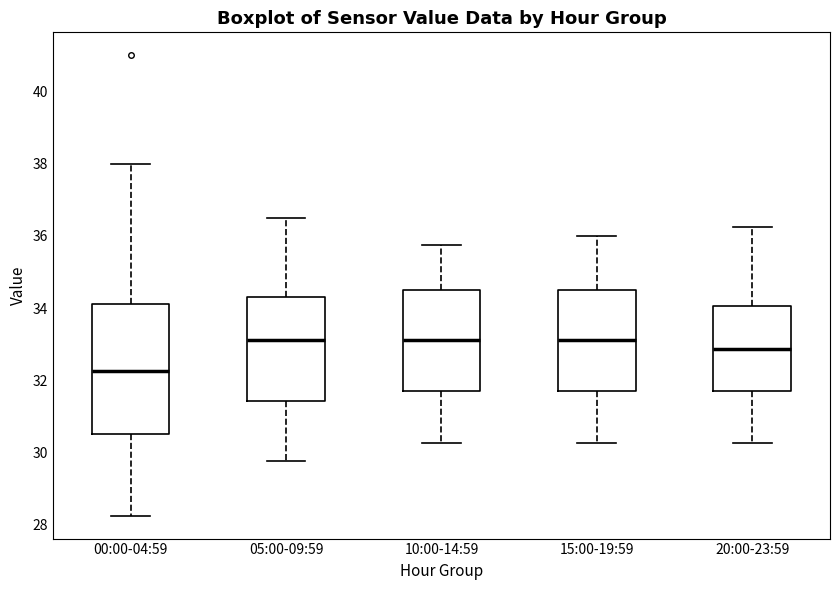

Reading left to right, read every box against the y-axis: the position of its median line, the range the box covers, and the ends of its whiskers. The values are not printed on the chart, so give them approximately, as read against the axis.

00:00-04:59: median 32.2, box 30.6 to 34.2, whiskers 28.2 to 38.0
05:00-09:59: median 33.2, box 31.4 to 34.4, whiskers 29.8 to 36.6
10:00-14:59: median 33.2, box 31.6 to 34.6, whiskers 30.2 to 35.8
15:00-19:59: median 33.2, box 31.6 to 34.6, whiskers 30.2 to 36.0
20:00-23:59: median 32.8, box 31.6 to 34.0, whiskers 30.2 to 36.2